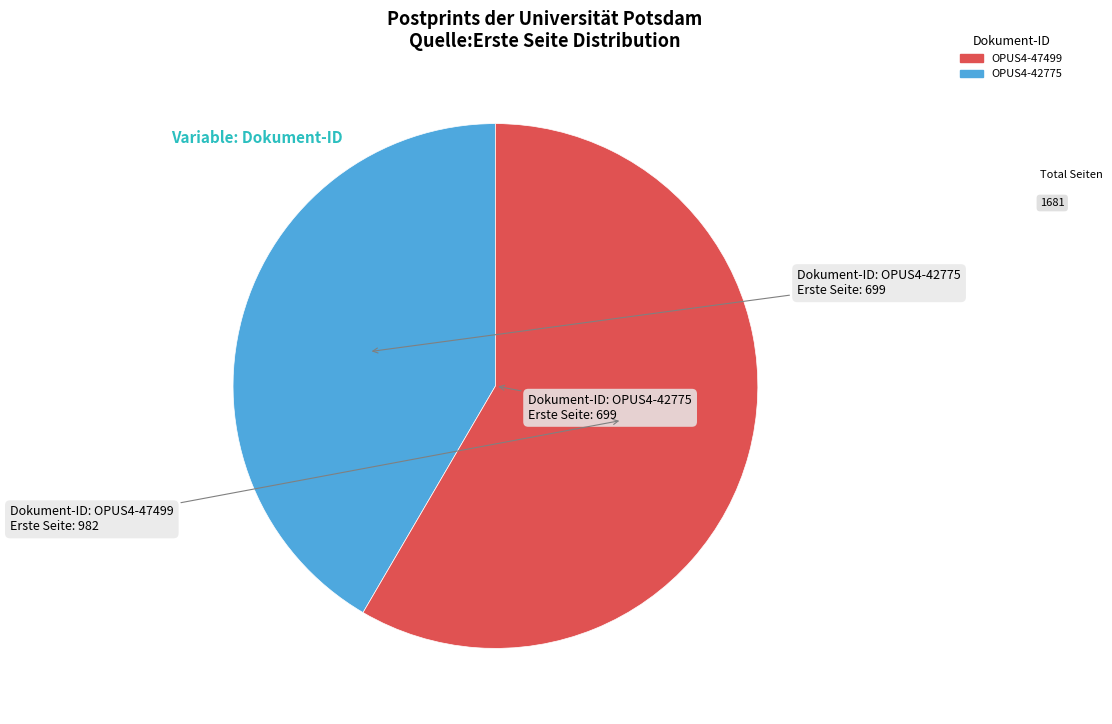

Rank the categories by value from highest to lowest.

OPUS4-47499, OPUS4-42775